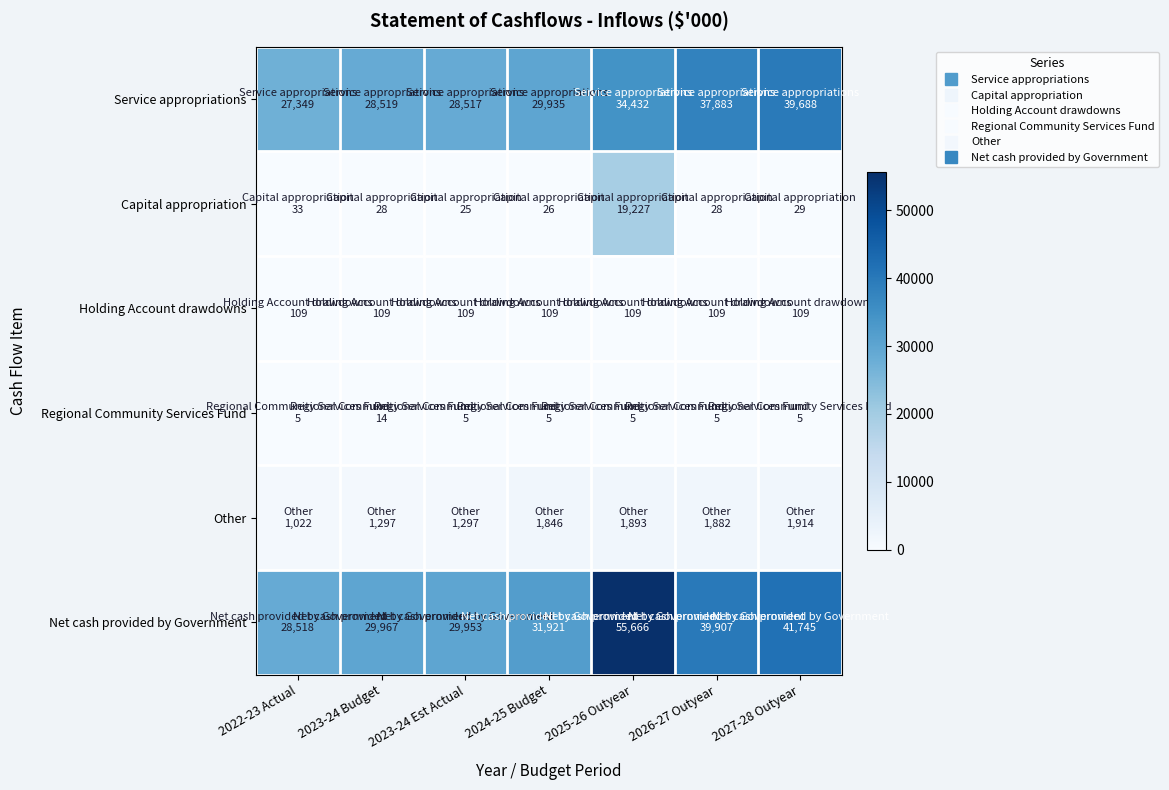

What is the smallest value displayed?

5